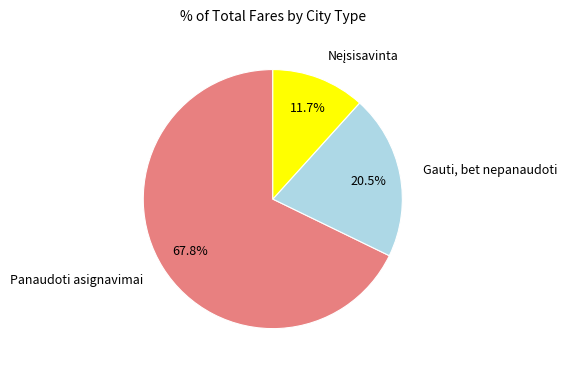

Is the sum of Panaudoti asignavimai and Gauti, bet nepanaudoti greater than half?

Yes